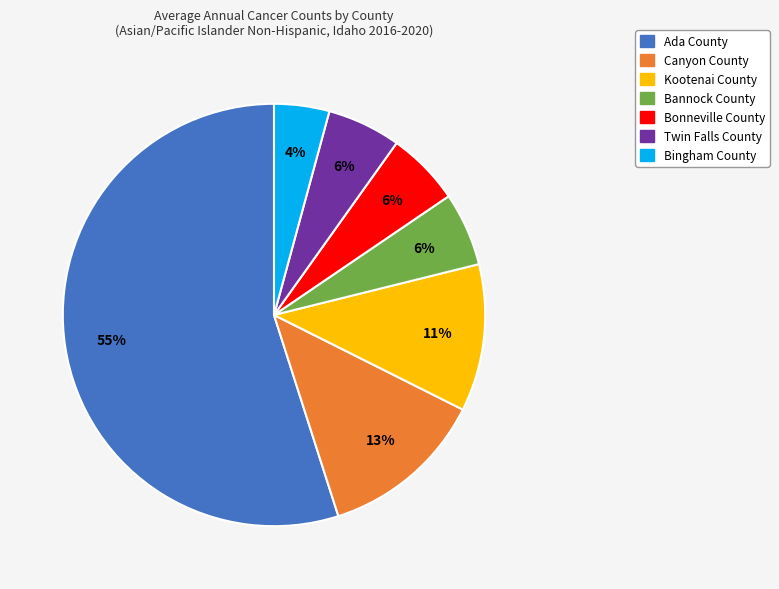

Which category has the smallest portion of the pie?

Bingham County